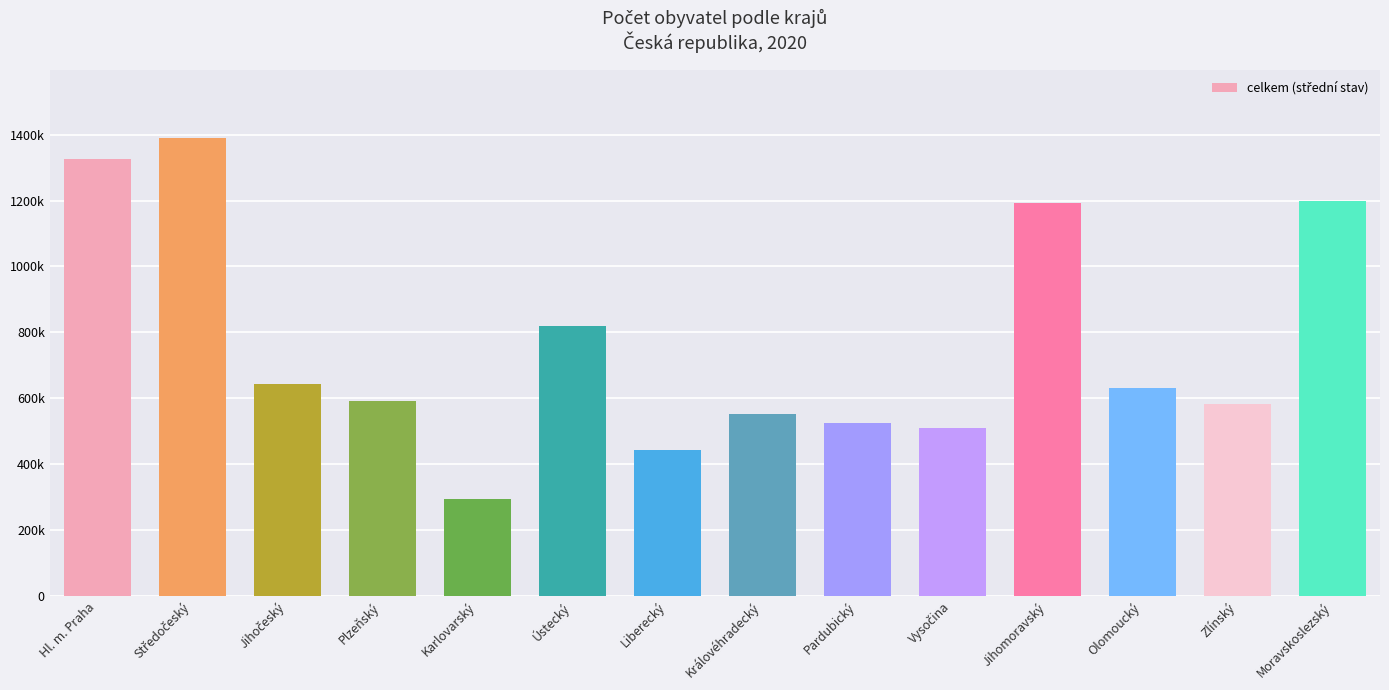

Is it true that the value at Moravskoslezský is 662893?

False